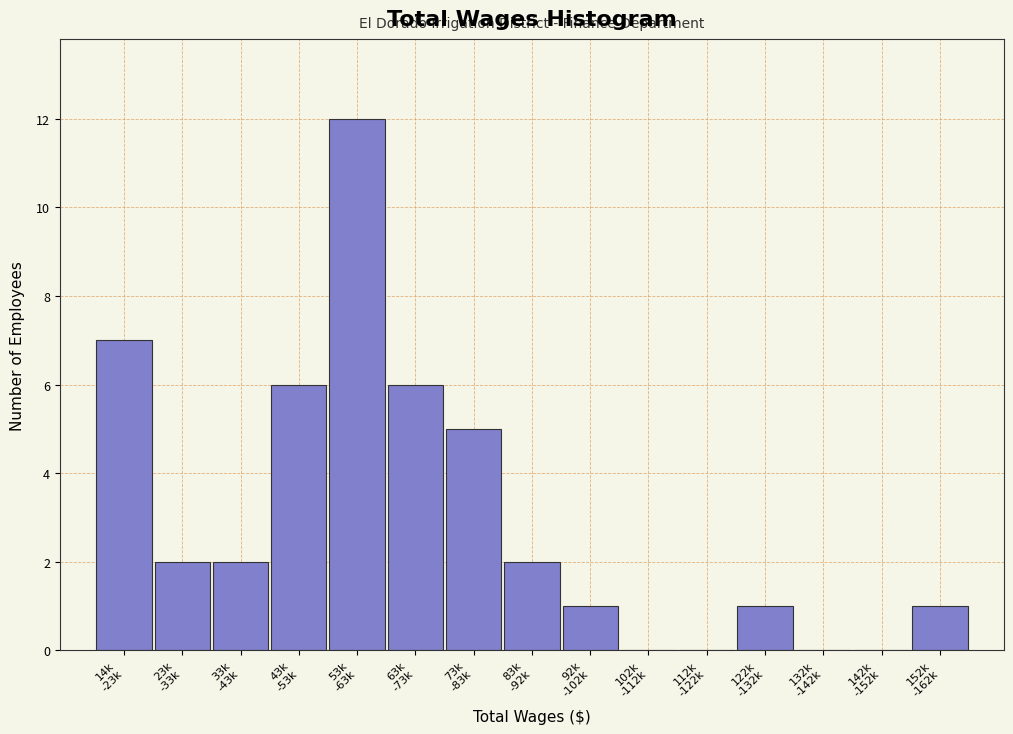

What is the greatest value displayed?

12